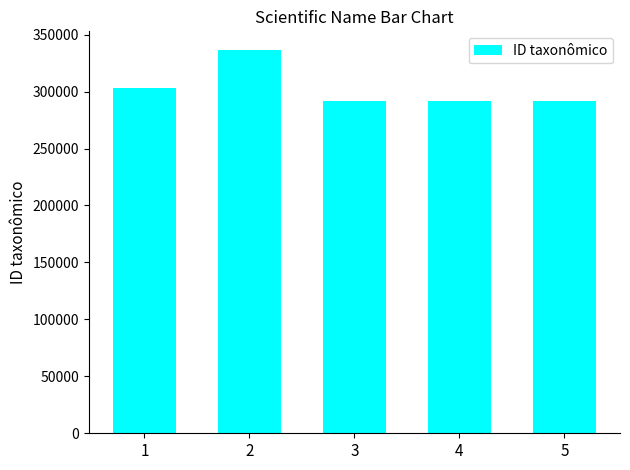

The value at 3 is 291306. True or false?

True